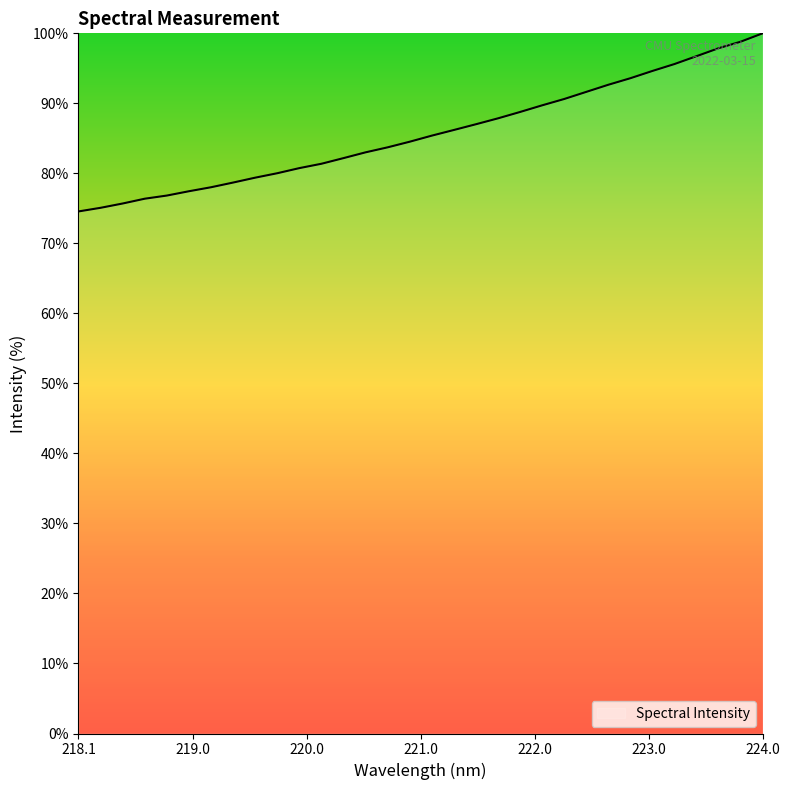

What is the difference between the maximum and minimum values?

25.4